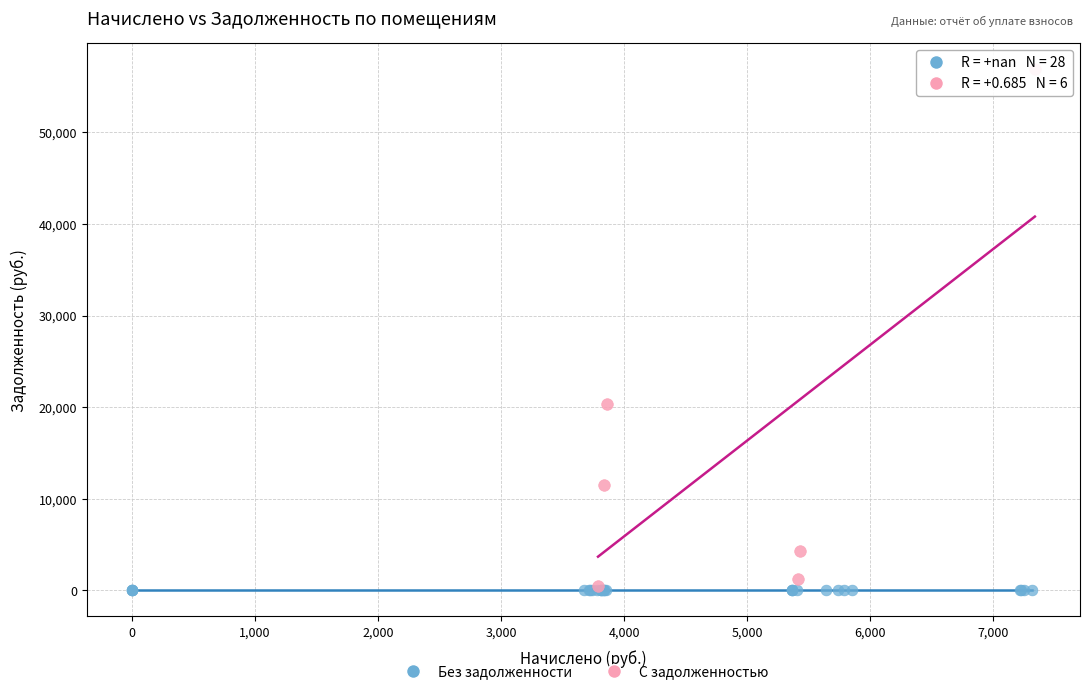

What are all the series names shown in the legend?

Без задолженности, С задолженностью